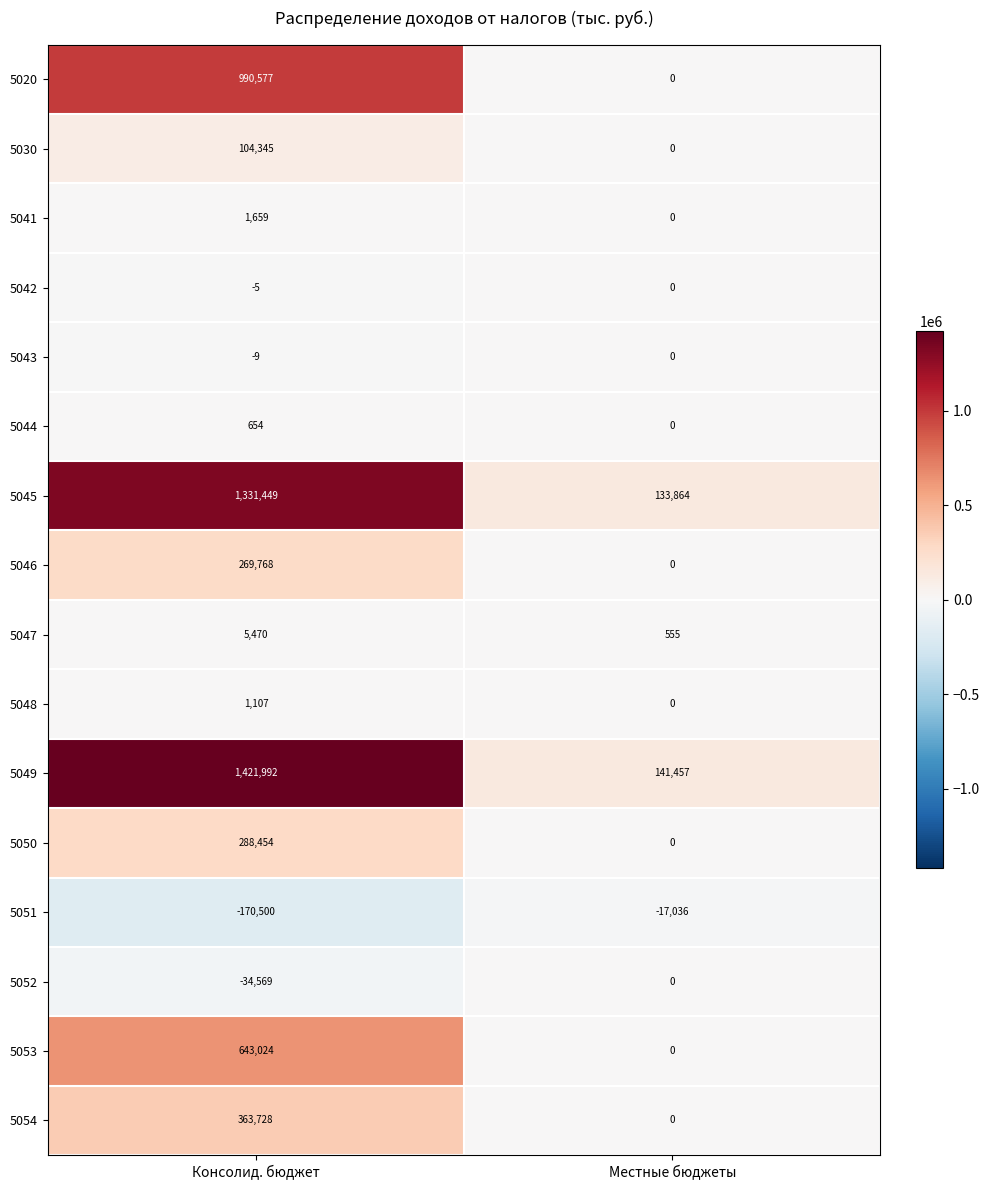

What is the approximate value of 5051 at Консолид. бюджет?

-170500